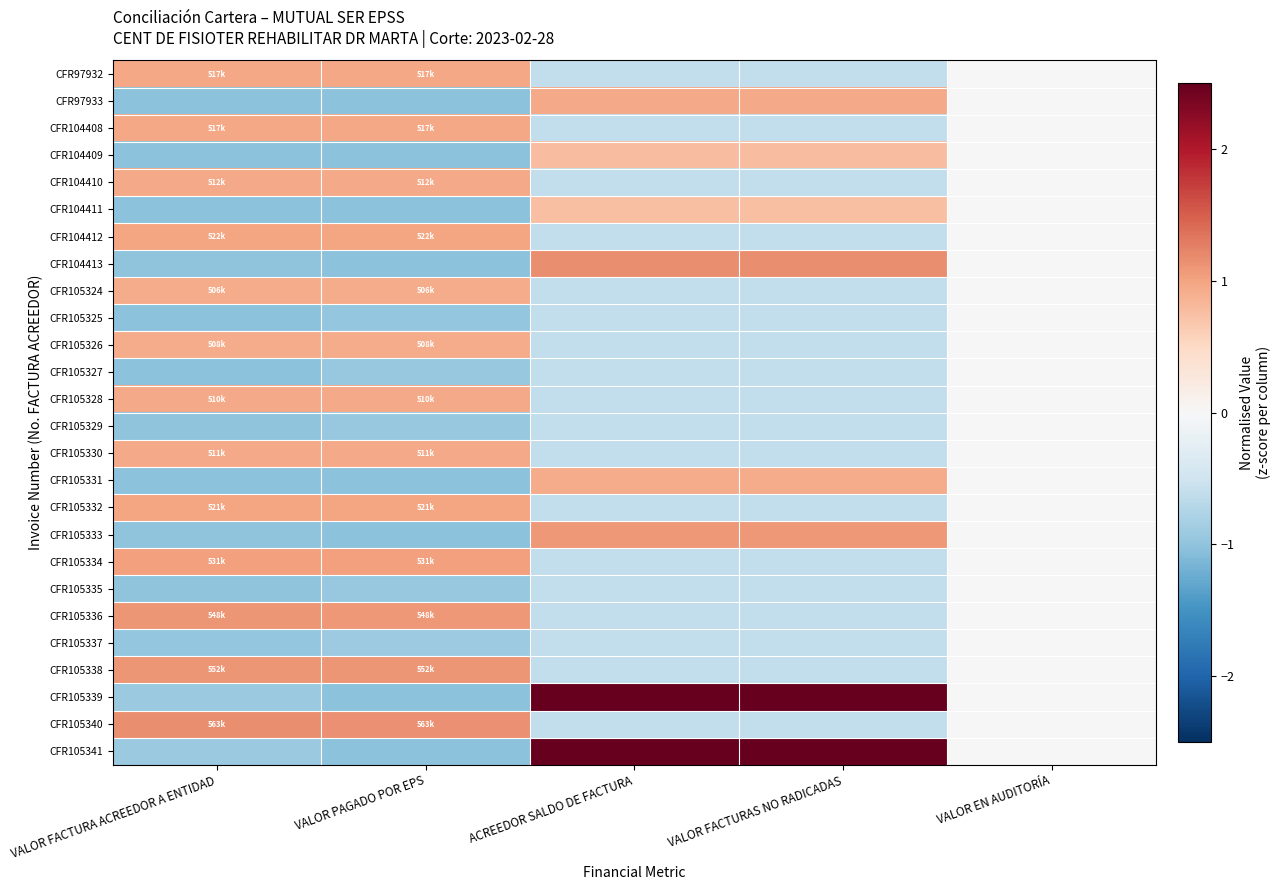

Which has a higher value, VALOR EN AUDITORÍA or VALOR FACTURA ACREEDOR A ENTIDAD?

VALOR FACTURA ACREEDOR A ENTIDAD